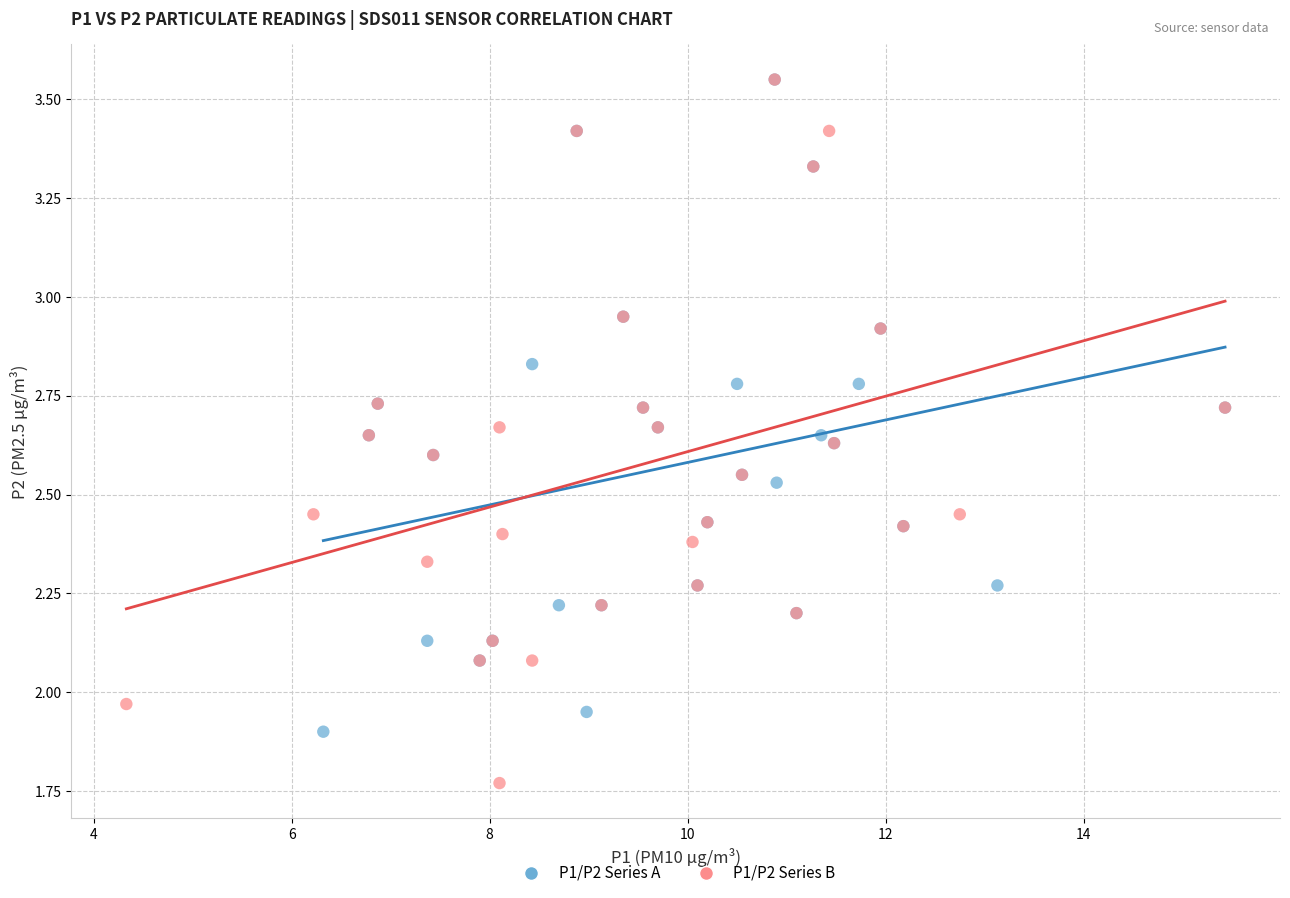

Which series has the widest spread of Y values?

P1/P2 Series B